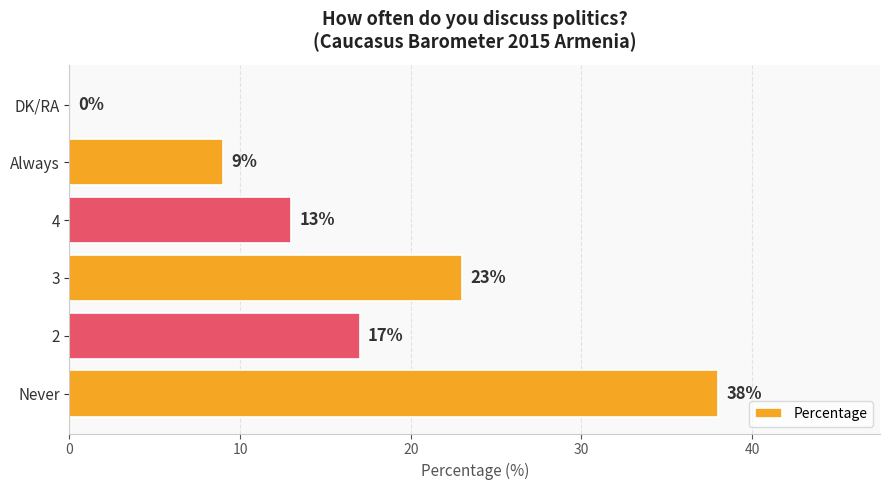

How many positive values are there?

5